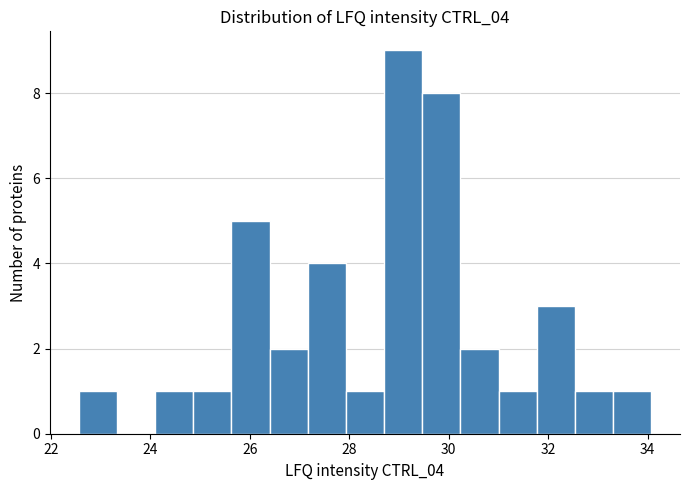

Around what value on the x-axis is the tallest bar? Give the approximate position of its centre, as read against the axis.

29.0